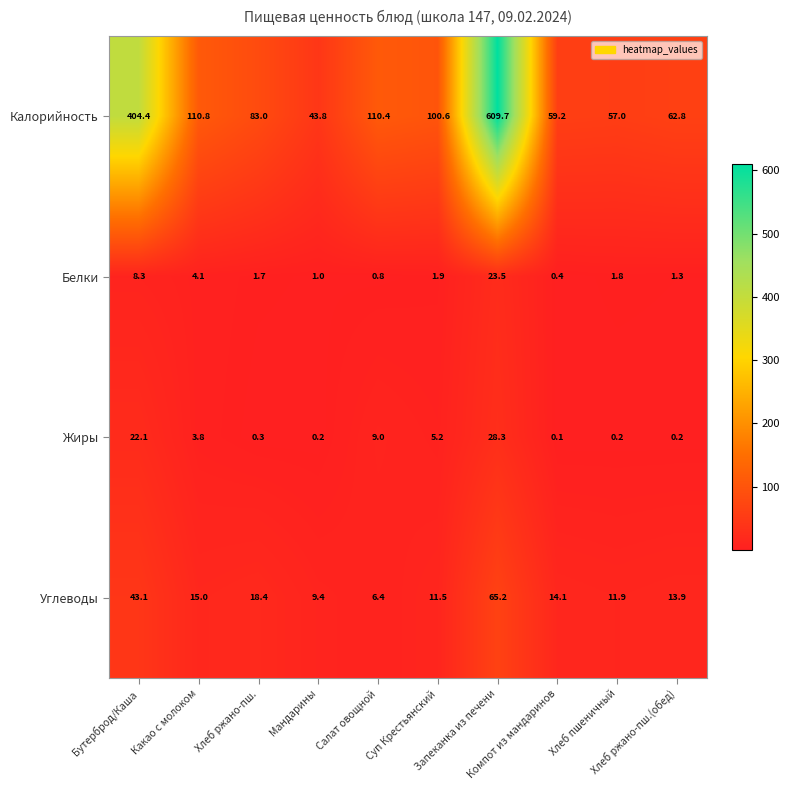

Rank the series by their maximum value, from highest to lowest.

Калорийность, Углеводы, Жиры, Белки